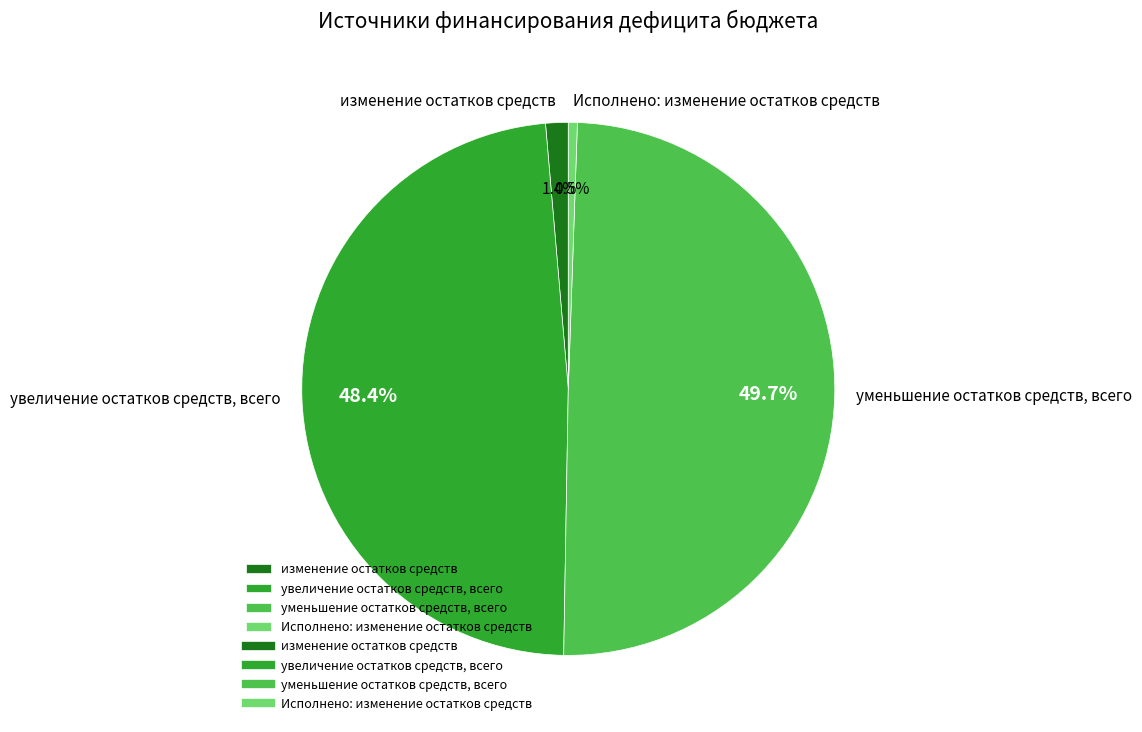

Does Исполнено: изменение остатков средств represent more than half of the total?

No